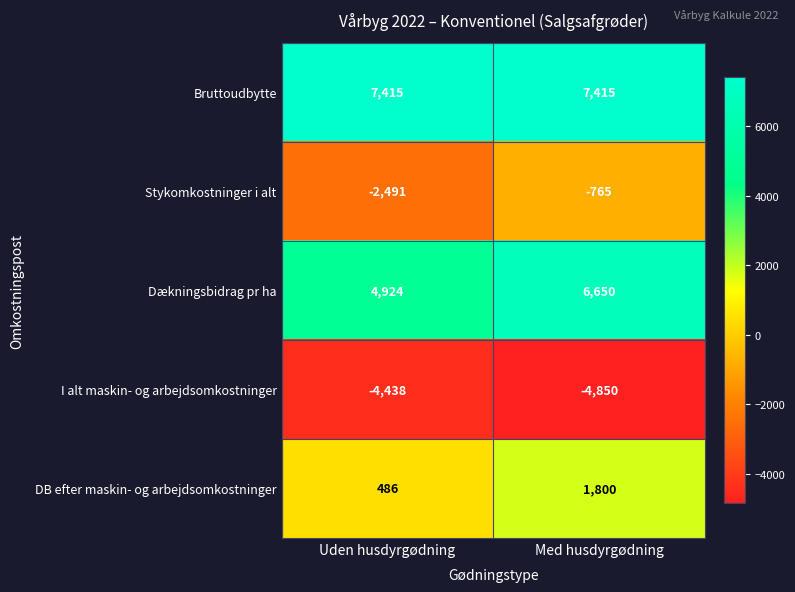

What value does the Bruttoudbytte series have at Uden husdyrgødning?

7415